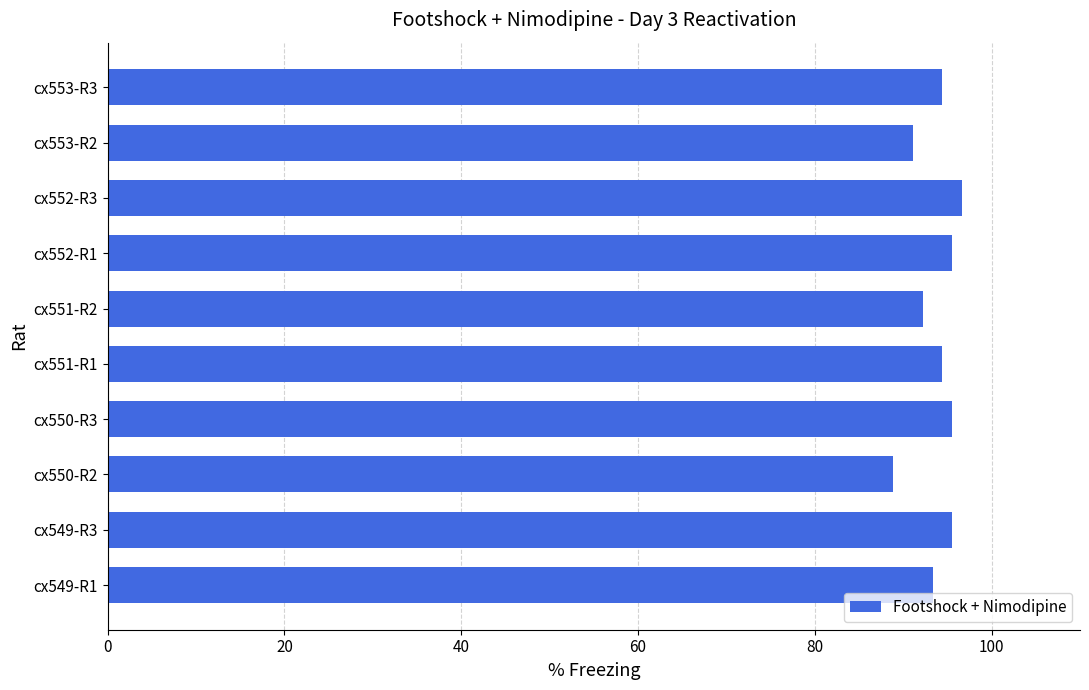

Between cx553-R2 and cx552-R3, which is larger?

cx552-R3